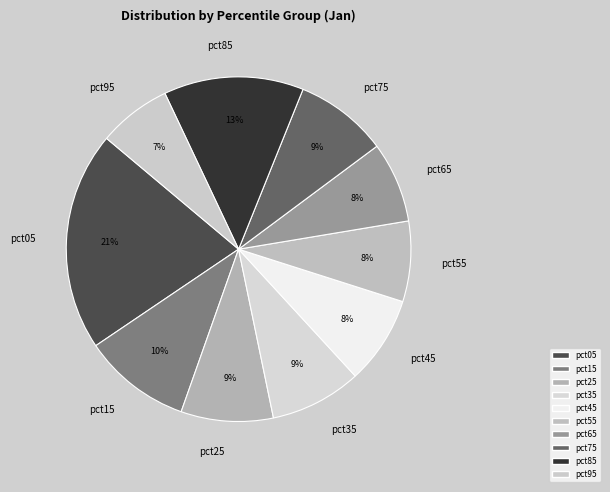

Does any single category account for the majority?

No